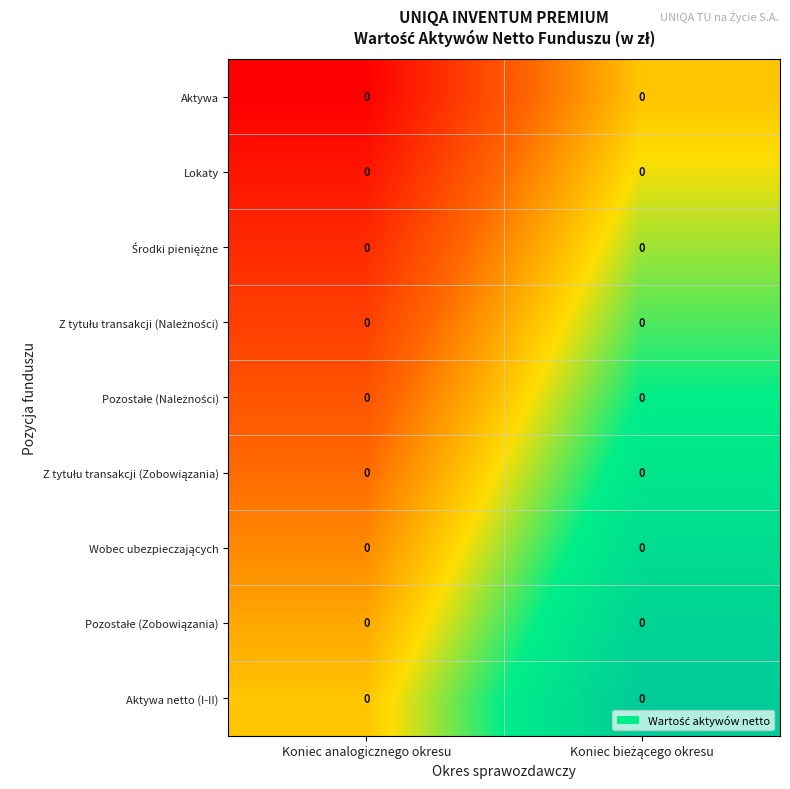

The value of row_0 at Koniec analogicznego okresu is 0.3. True or false?

False